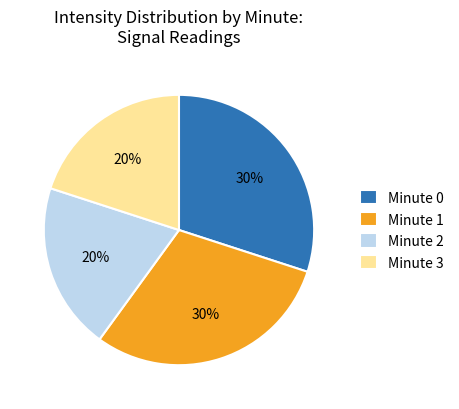

How many segments does this pie chart have?

4